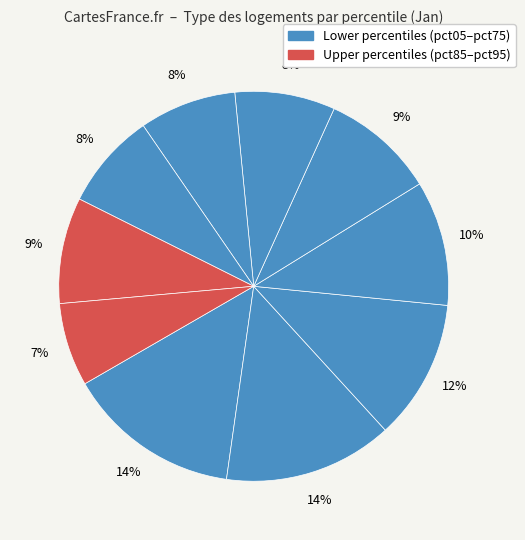

How many segments does this pie chart have?

10